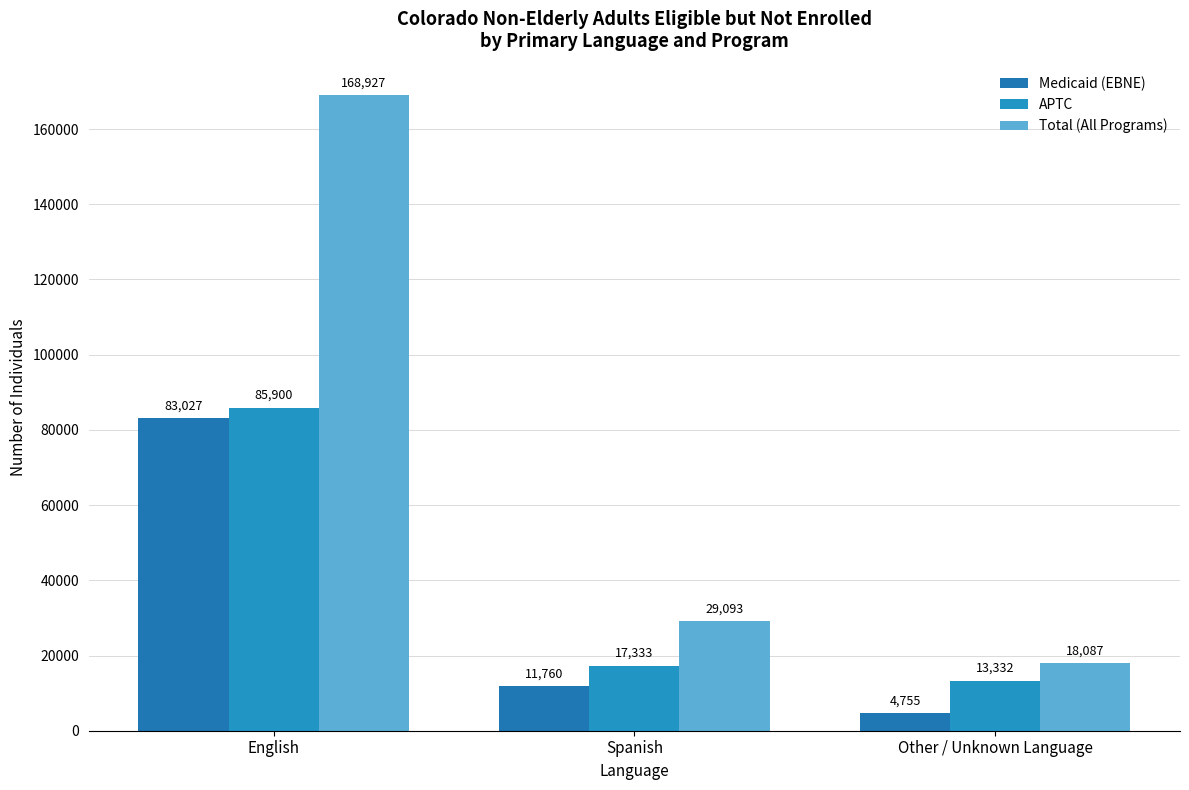

Are the bars grouped side by side (vs. stacked)?

Yes